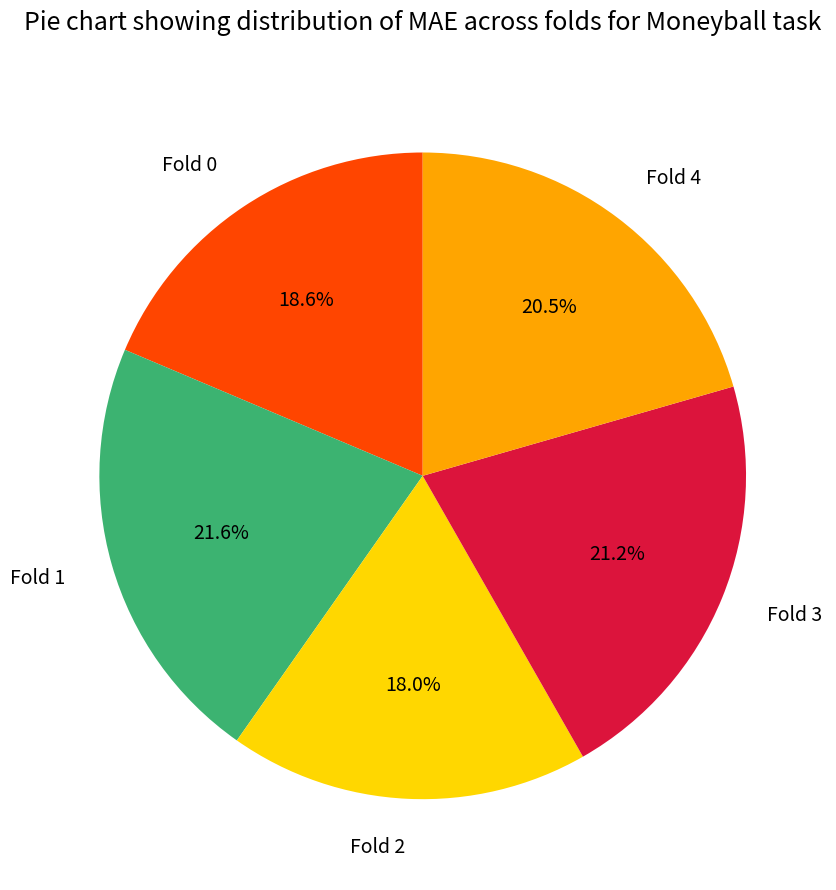

Which slice is the smallest?

Fold 2